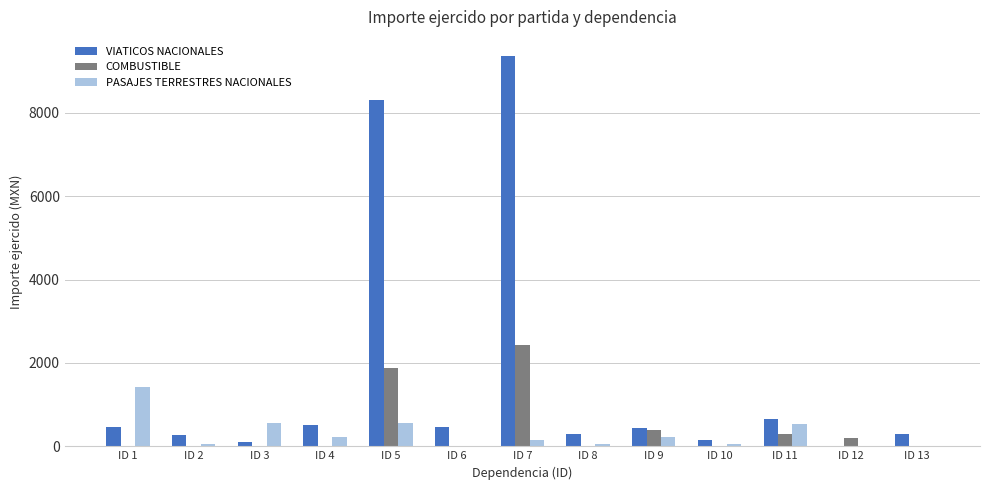

What is the spread (max minus min) of values at ID 7?

9211.0